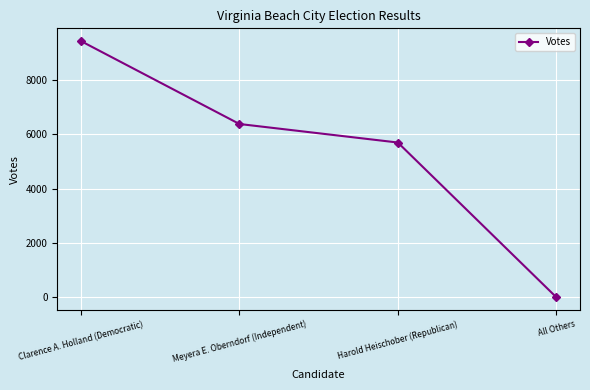

What is the difference between the values at Clarence A. Holland (Democratic) and Harold Heischober (Republican)?

3733